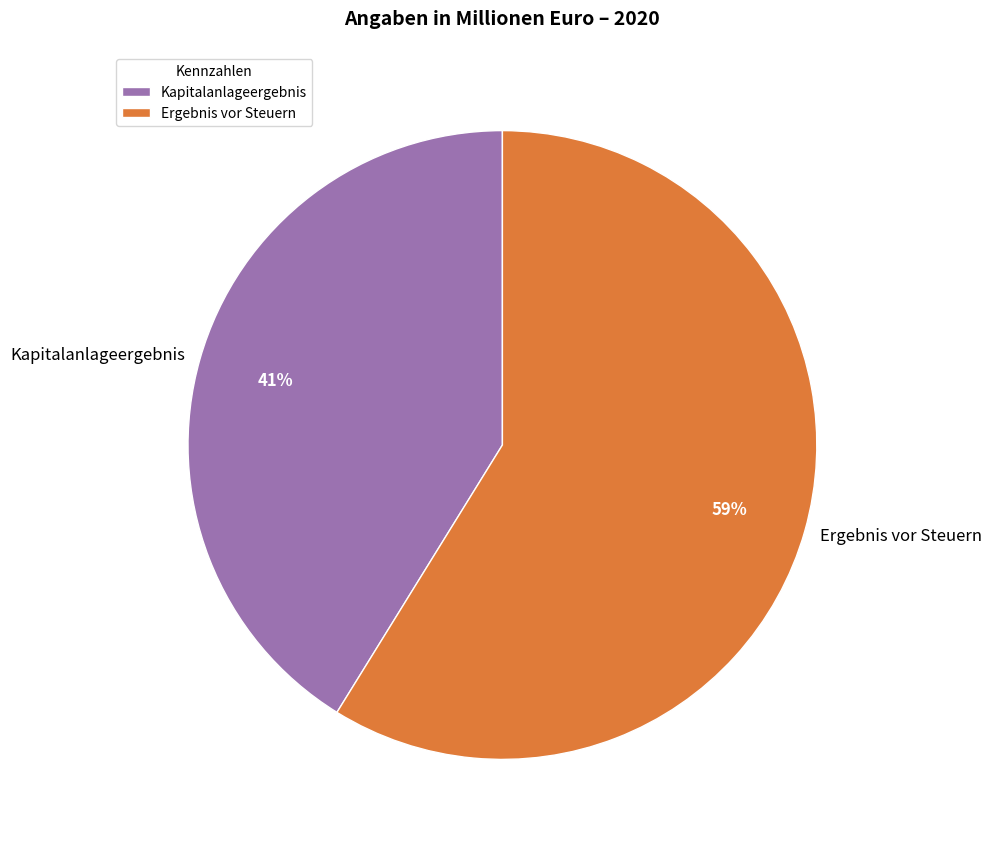

Is it true that Ergebnis vor Steuern is 50% of the pie?

False